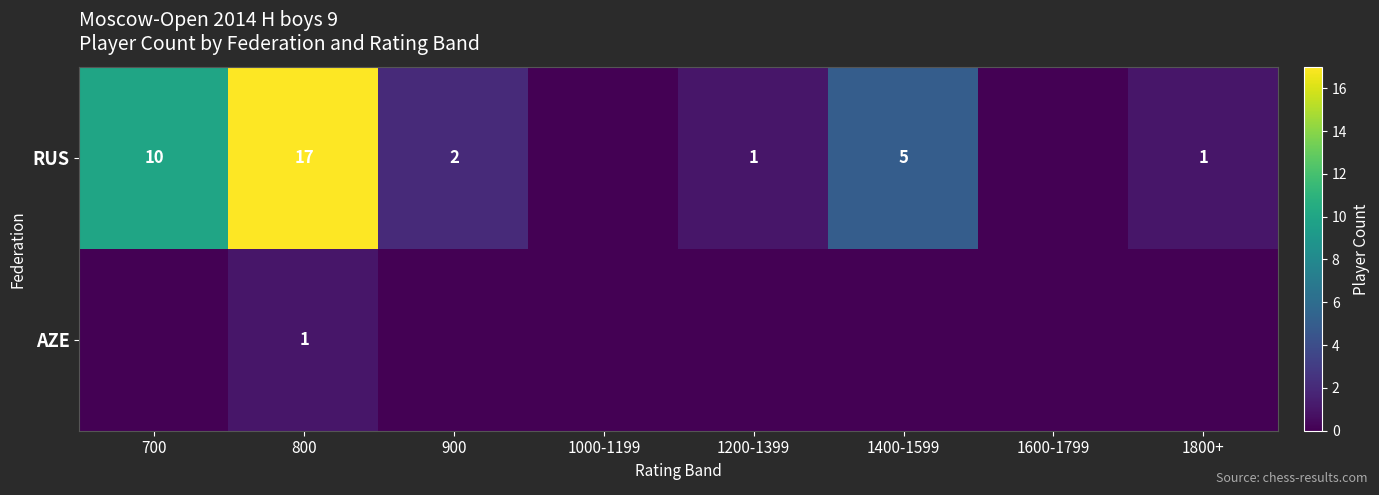

The AZE series shows 1 at 800. True or false?

True